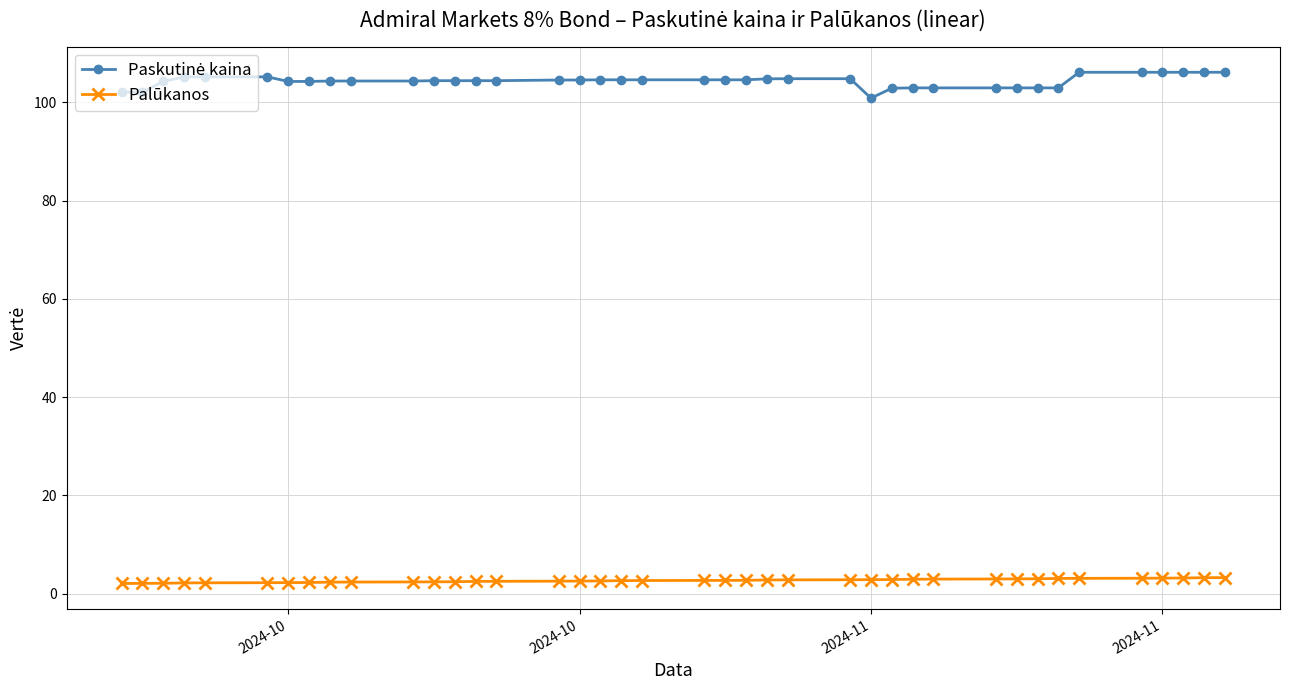

Does the chart display data point markers on the line(s)?

Yes